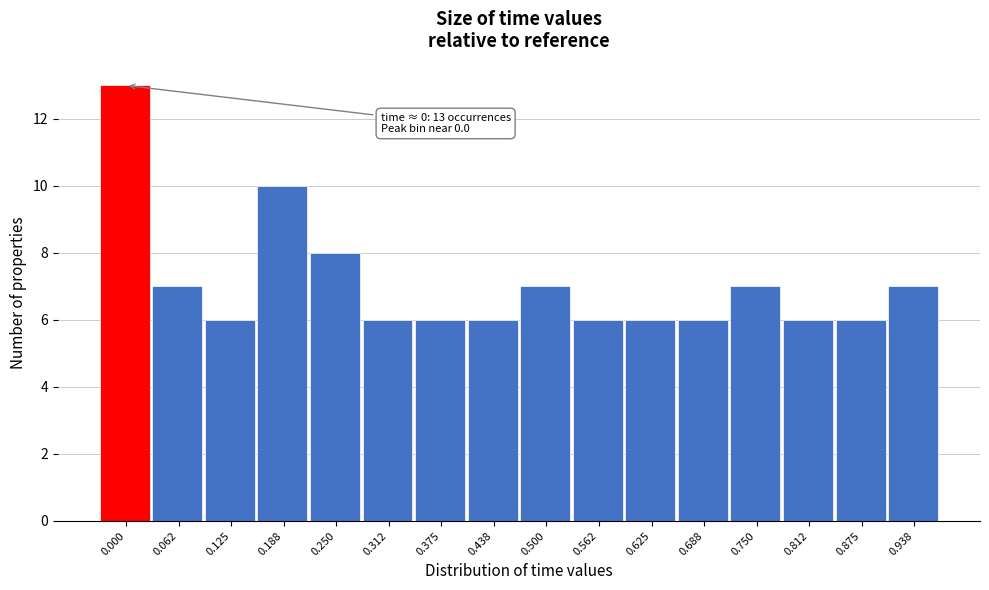

Reading left to right, what are all the values shown in this chart?

13	7	6	10	8	6	6	6	7	6	6	6	7	6	6	7